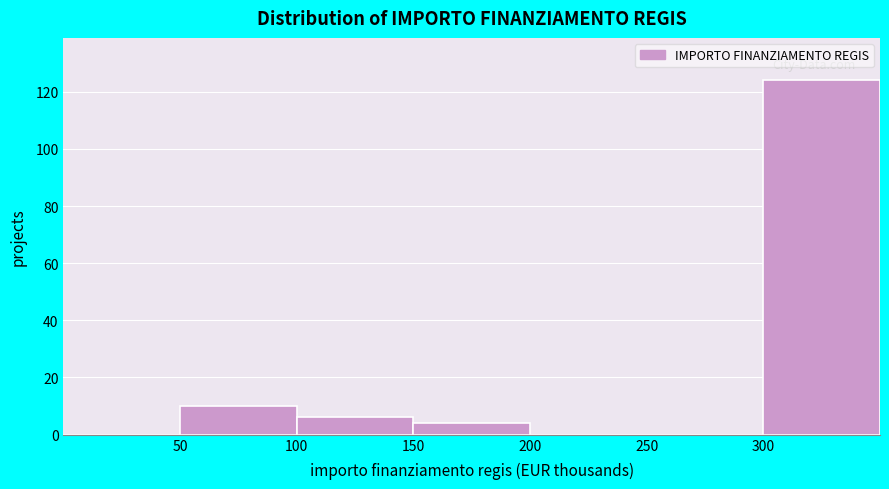

Reading left to right, list every bar in this chart as the range it spans on the x-axis followed by its height. The values are not printed on the chart, so give them approximately, as read against the axis.

0 to 50: 0
50 to 100: 10
100 to 150: 6
150 to 200: 4
200 to 250: 0
250 to 300: 0
300 to 350: 124